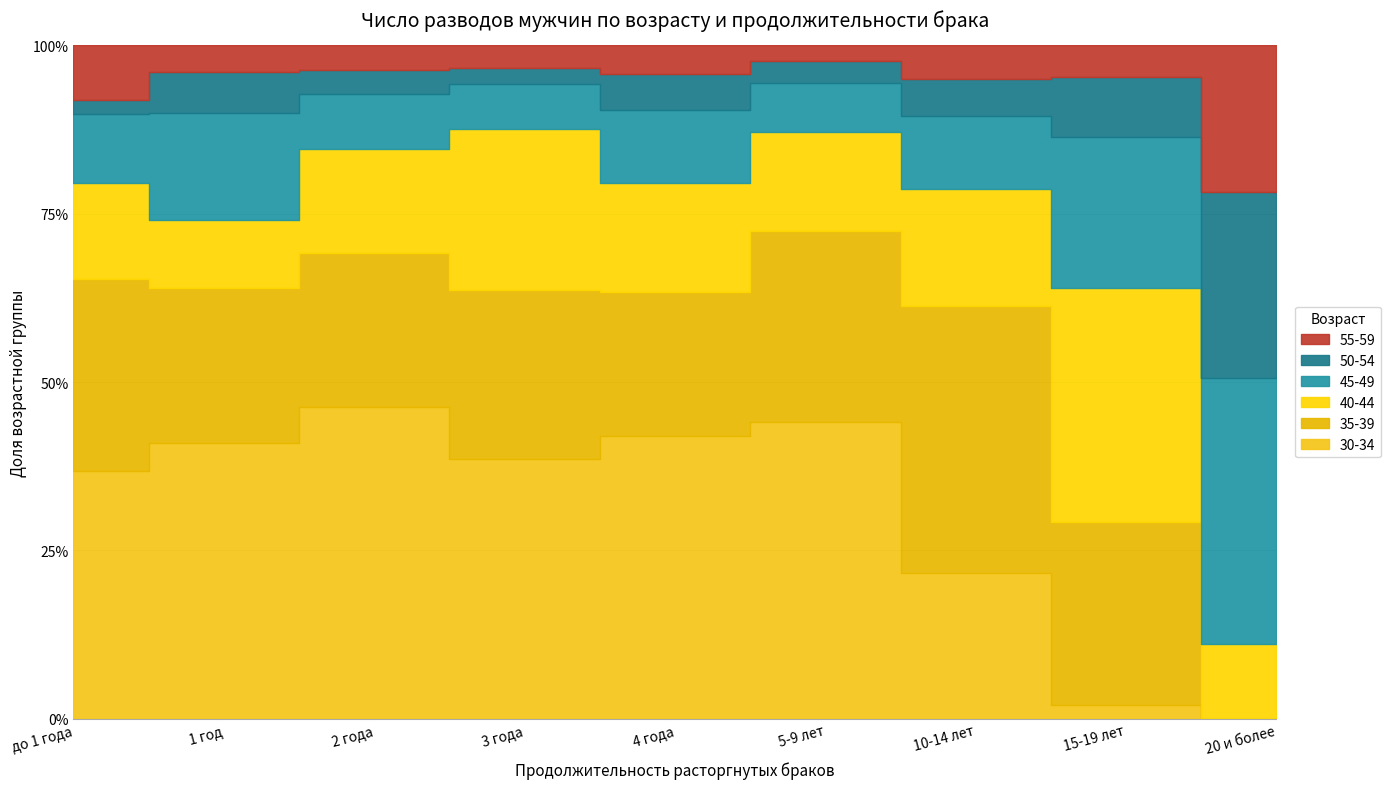

At which category does the chart reach its minimum across all series?

20 и более